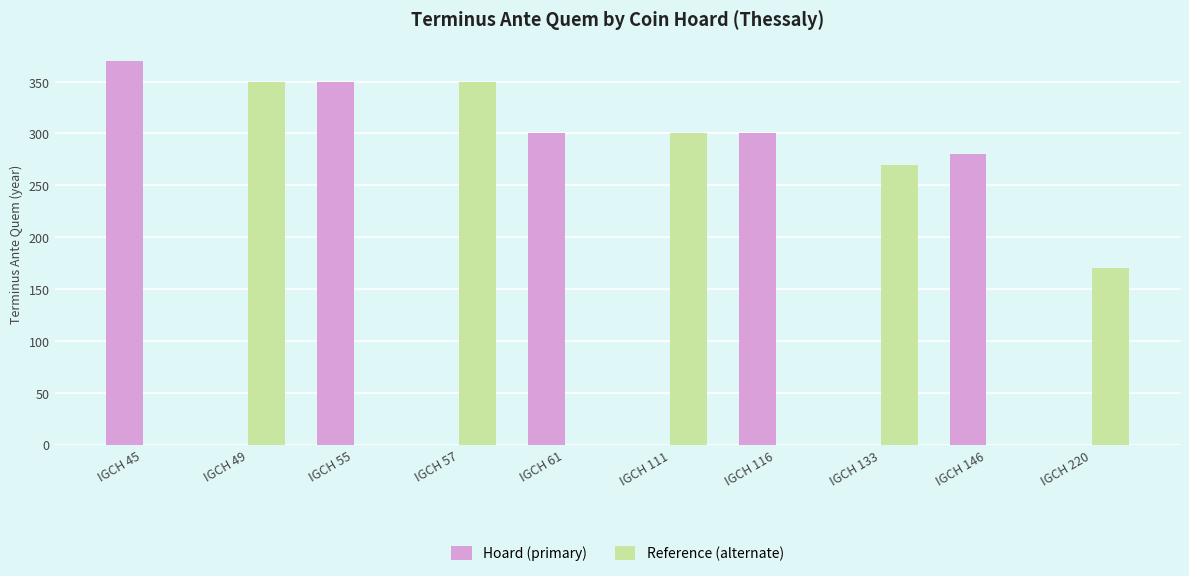

Which series has the widest spread of values?

Hoard (primary)